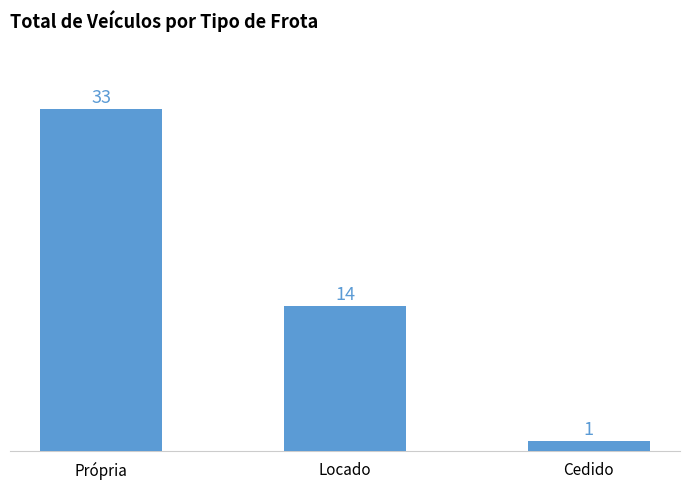

How many data points does each series have?

3